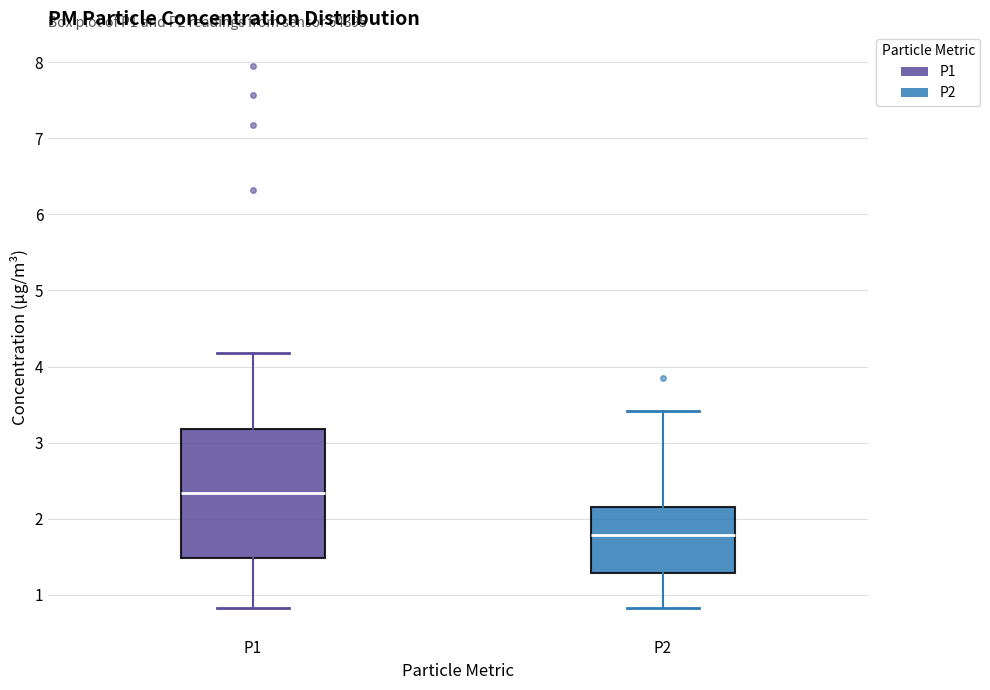

Which box is the tallest, from its lower edge to its upper edge?

P1